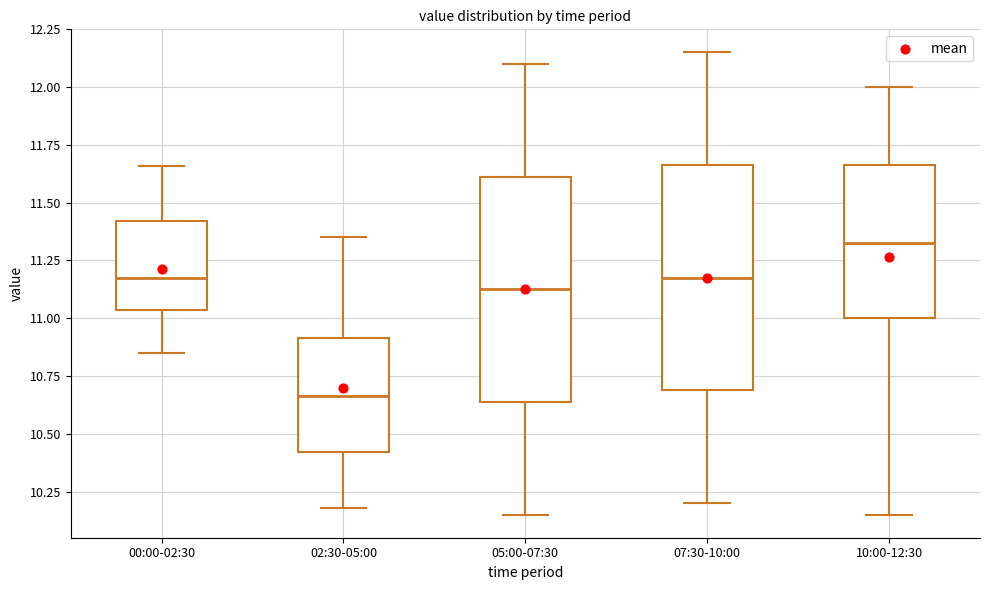

Reading left to right, read every box against the y-axis: the position of its median line, the range the box covers, and the ends of its whiskers. The values are not printed on the chart, so give them approximately, as read against the axis.

00:00-02:30: median 11.20, box 11.05 to 11.40, whiskers 10.85 to 11.65
02:30-05:00: median 10.65, box 10.40 to 10.90, whiskers 10.20 to 11.35
05:00-07:30: median 11.15, box 10.65 to 11.60, whiskers 10.15 to 12.10
07:30-10:00: median 11.20, box 10.70 to 11.65, whiskers 10.20 to 12.15
10:00-12:30: median 11.35, box 11.00 to 11.65, whiskers 10.15 to 12.00